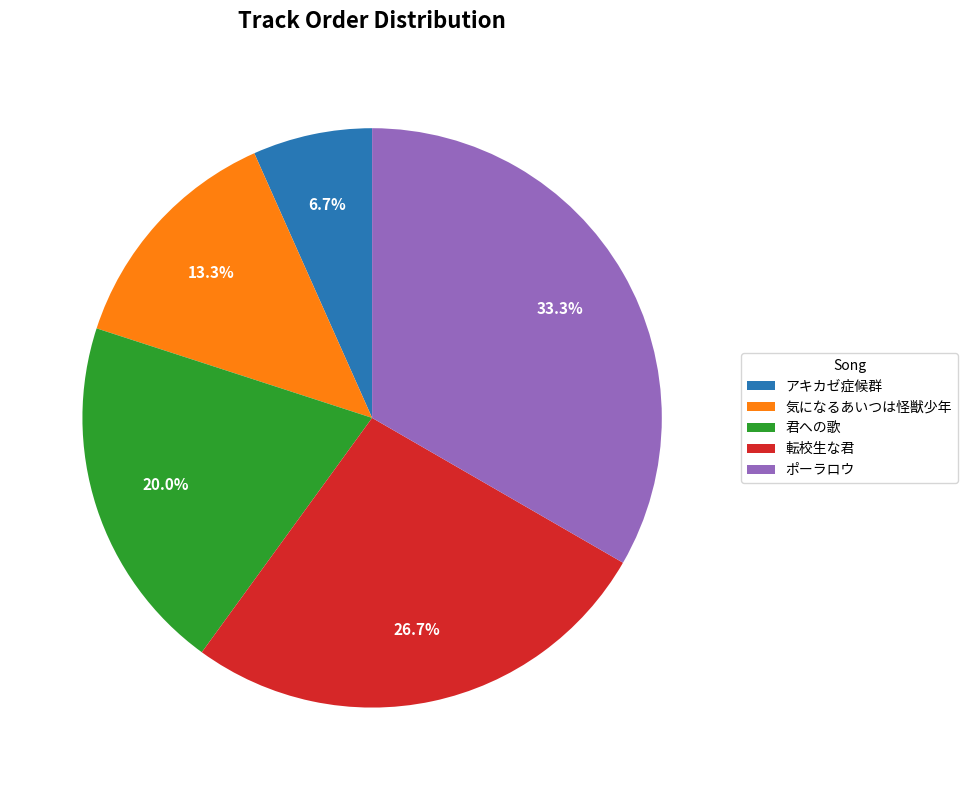

How many slices are in this pie chart?

5